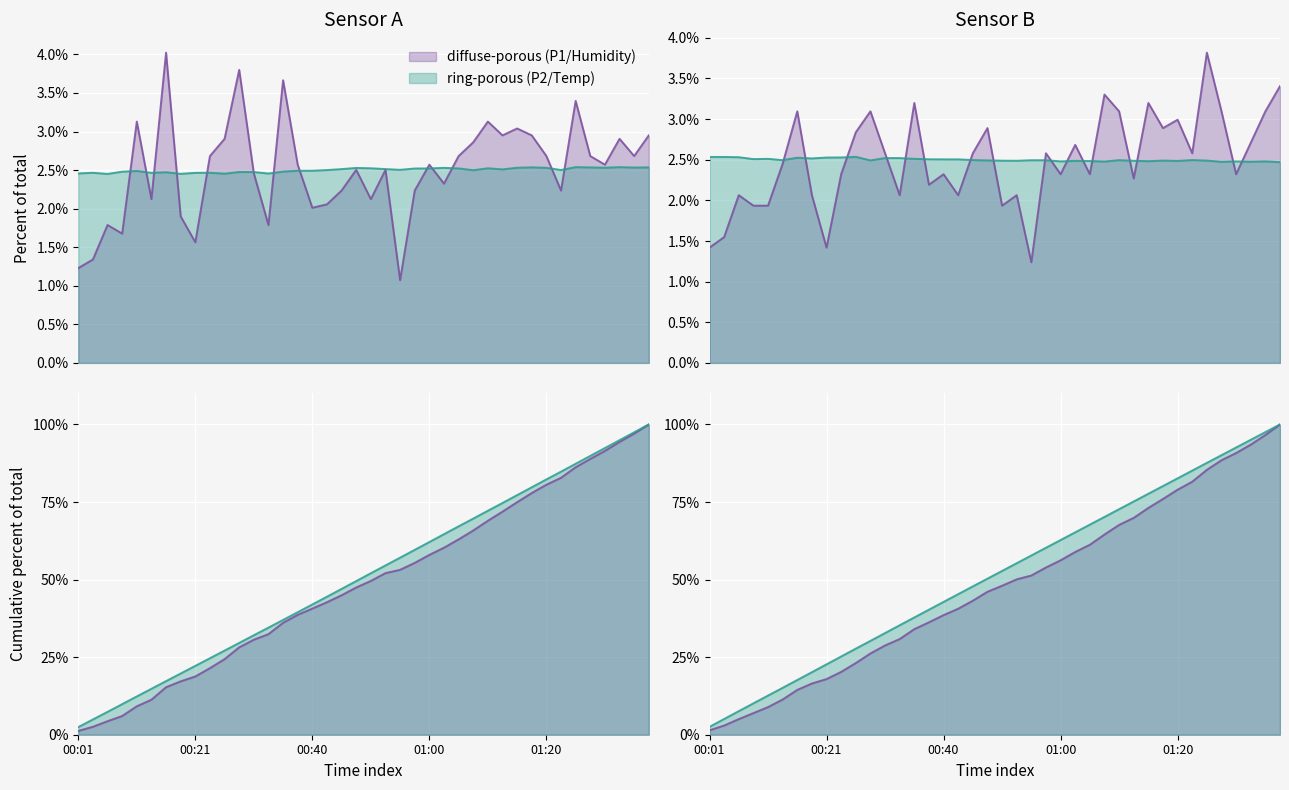

Rank the categories by PMS_P1 value from lowest to highest.

00:55, 00:01, 00:04, 00:21, 00:08, 00:06, 00:33, 00:18, 00:40, 00:43, 00:13, 00:50, 00:45, 00:57, 01:22, 01:02, 00:30, 00:48, 00:53, 00:38, 01:00, 01:30, 00:23, 01:05, 01:20, 01:27, 01:35, 01:07, 00:25, 01:32, 01:12, 01:17, 01:37, 01:15, 00:11, 01:10, 01:25, 00:35, 00:28, 00:16